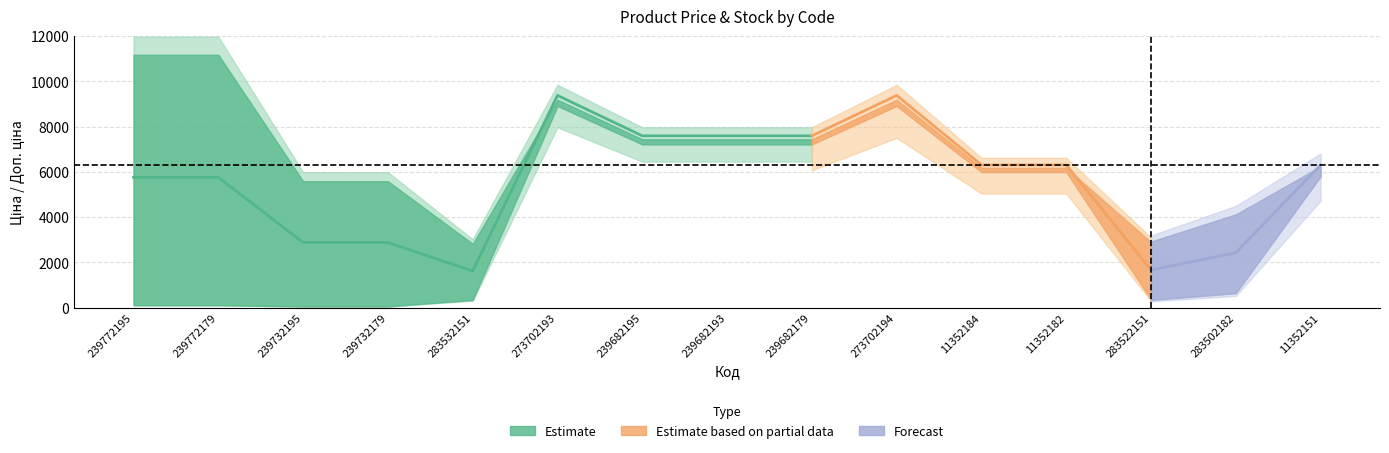

Does the chart display data point markers on the line(s)?

No